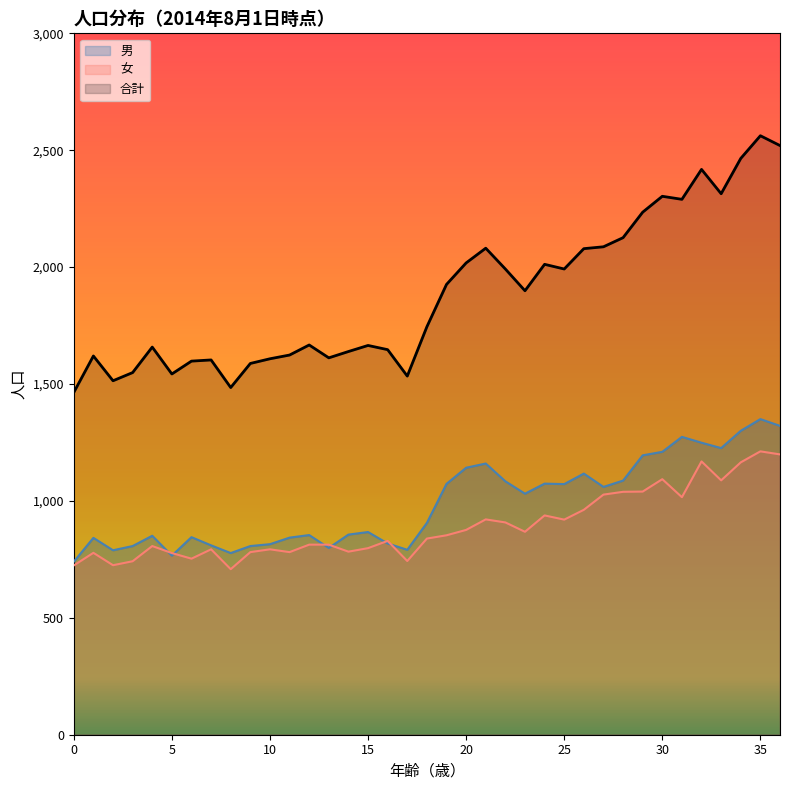

What is the spread (max minus min) of values at 36?

1321